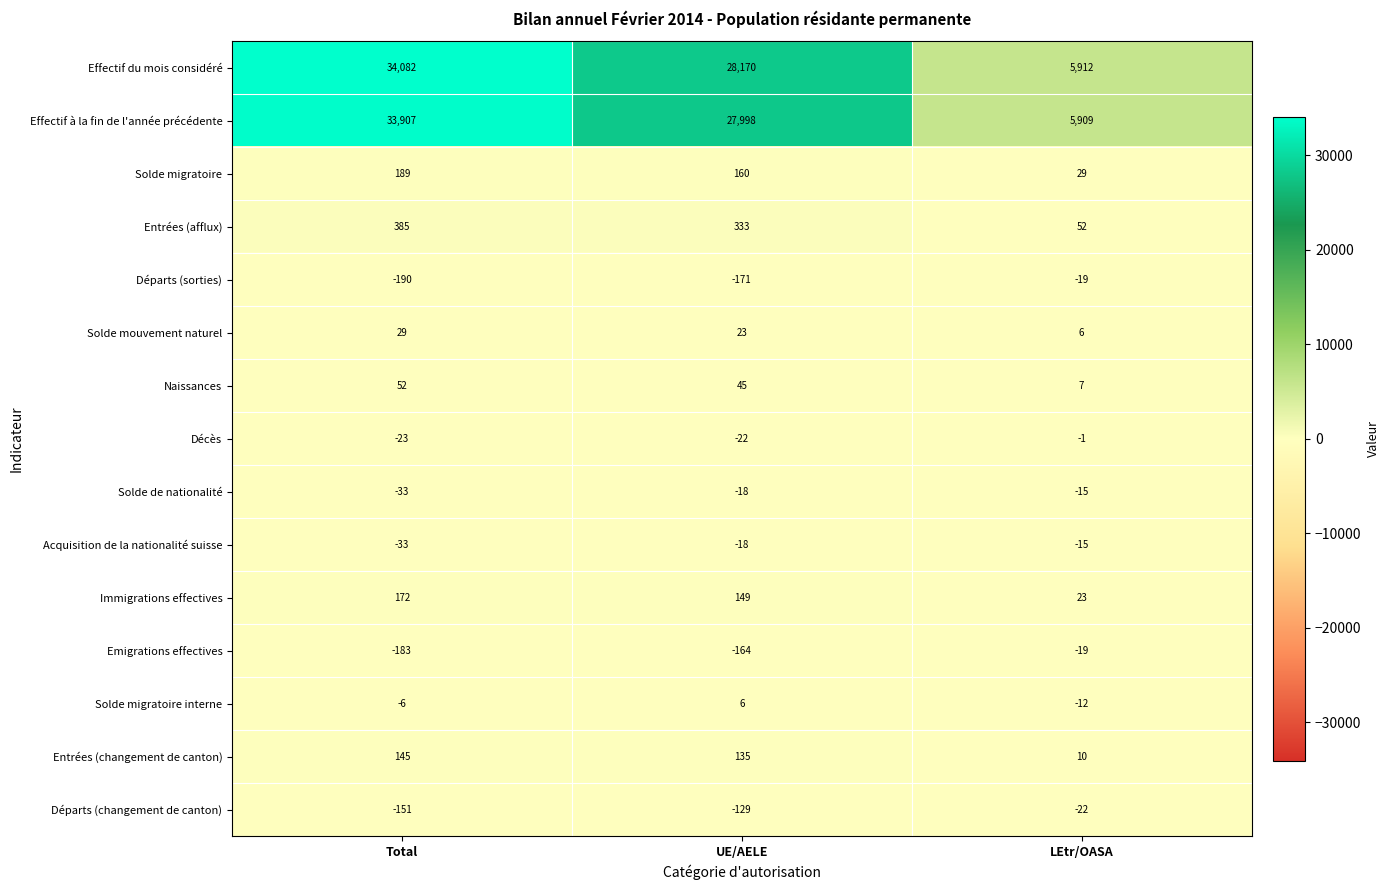

List the labels in order of Effectif à la fin de l'année précédente value, smallest first.

LEtr/OASA, UE/AELE, Total